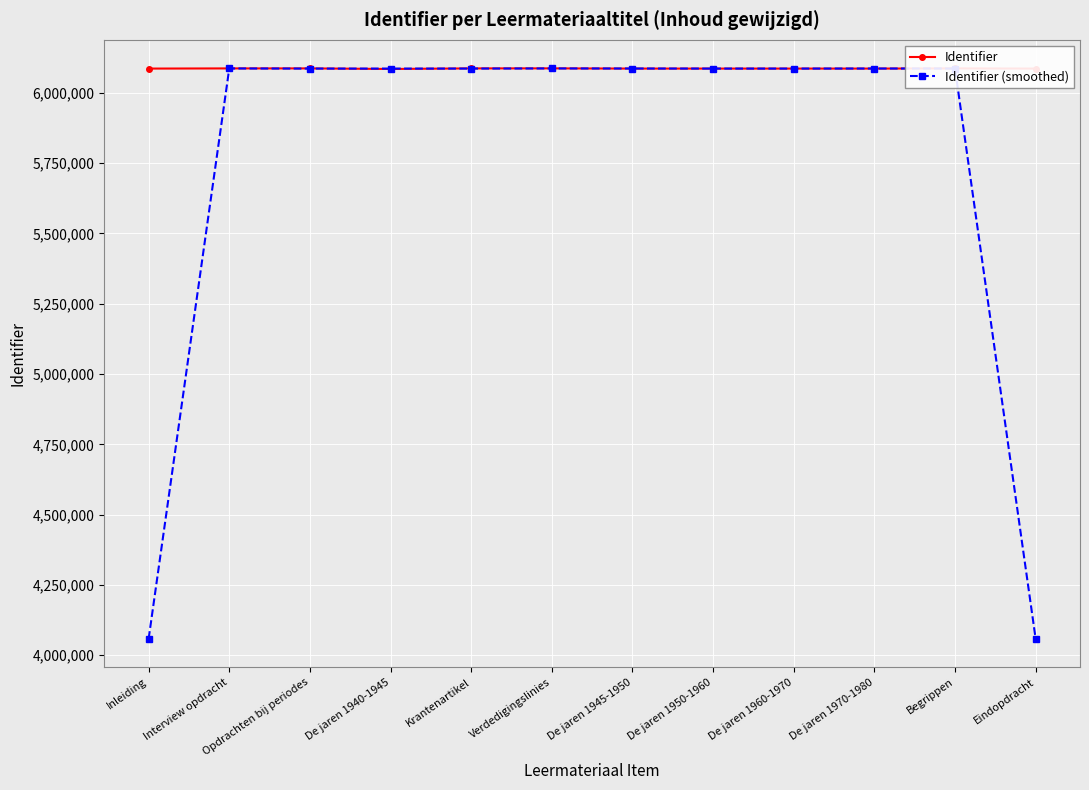

What is the minimum value for Identifier (smoothed)?

4058010.7